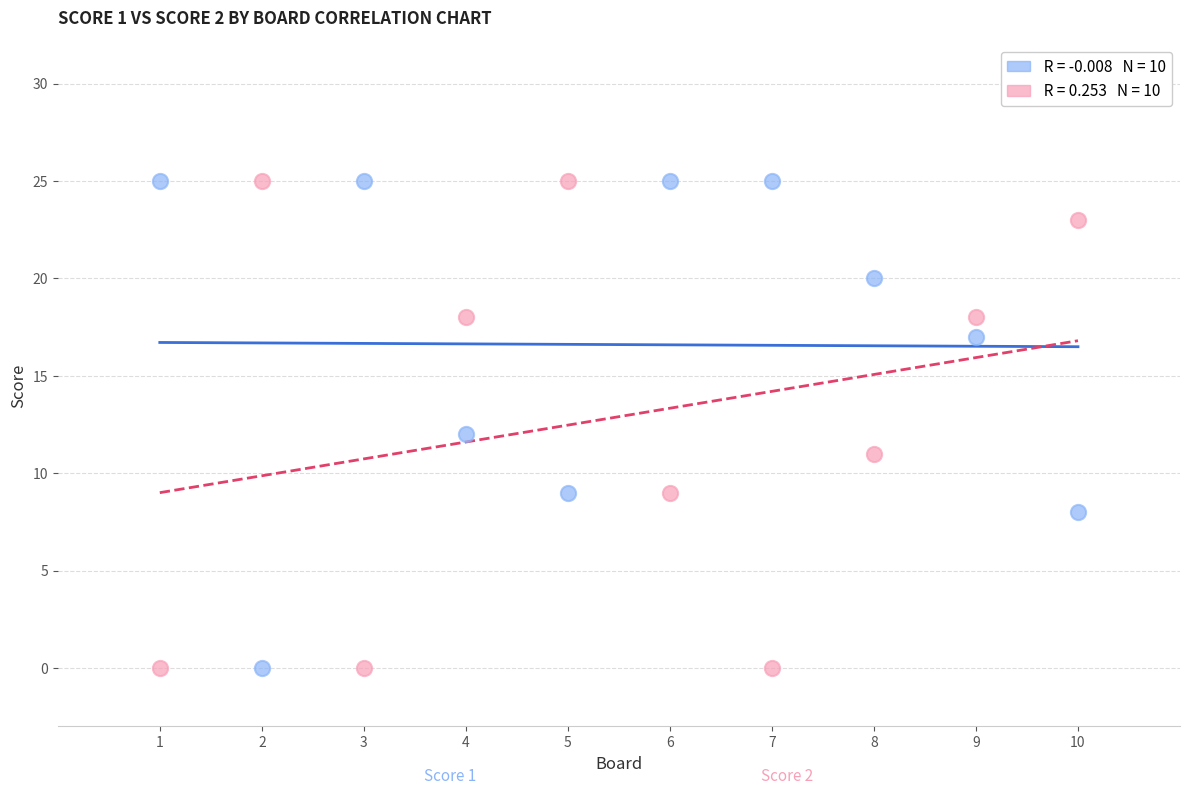

Across all data points, what is the range of X values (max minus min)?

9